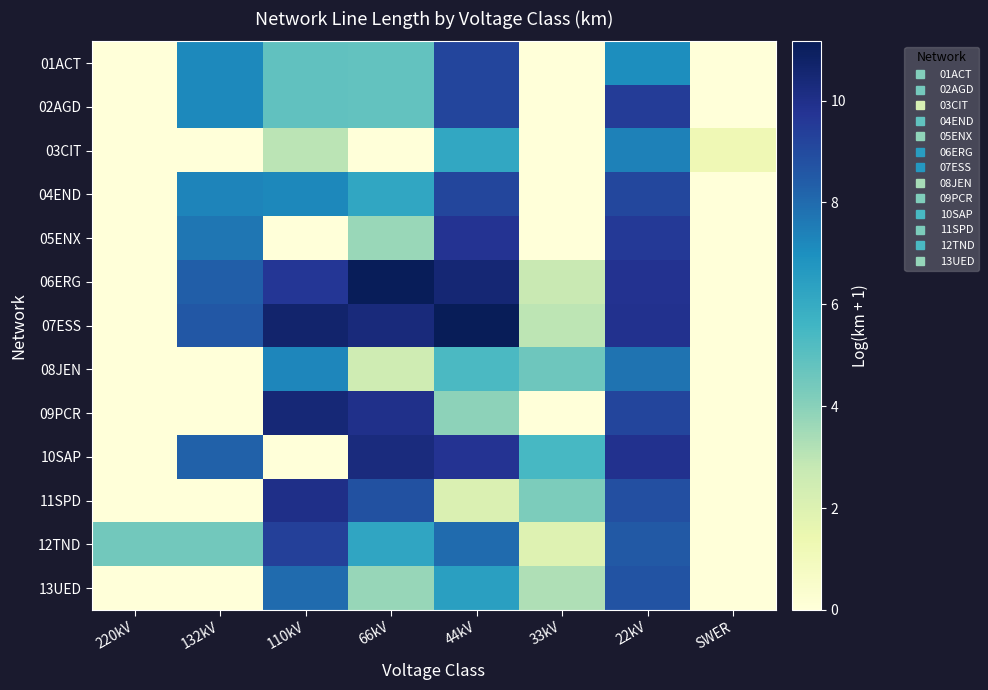

At 44kV, list the series in order from smallest to largest.

11SPD, 09PCR, 08JEN, 03CIT, 13UED, 12TND, 04END, 01ACT, 02AGD, 05ENX, 10SAP, 06ERG, 07ESS